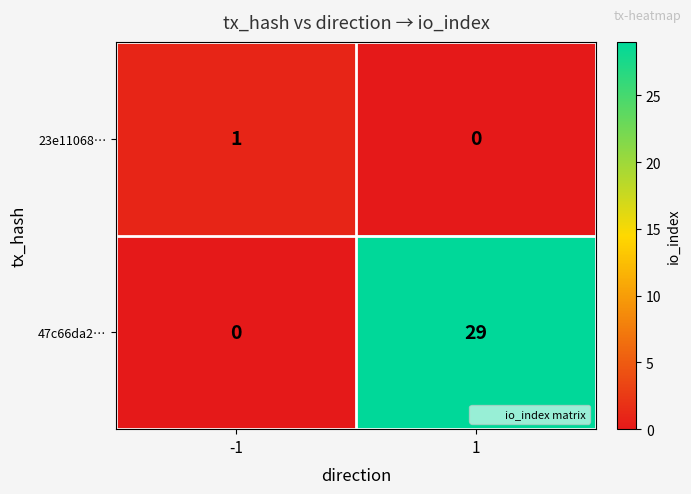

Which series has the largest total across all categories?

47c66da2…